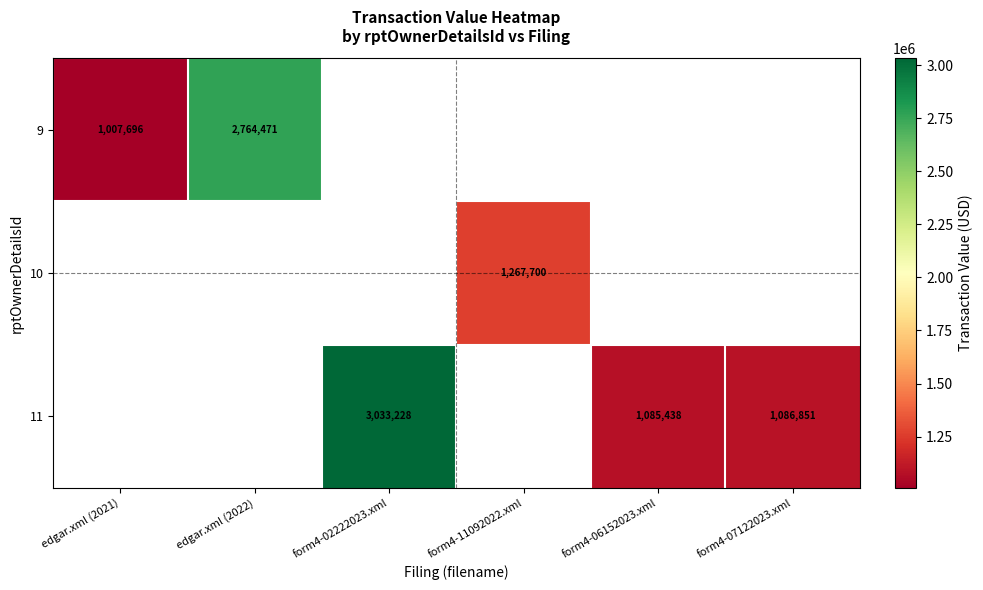

What is the smallest value displayed?

1007696.0